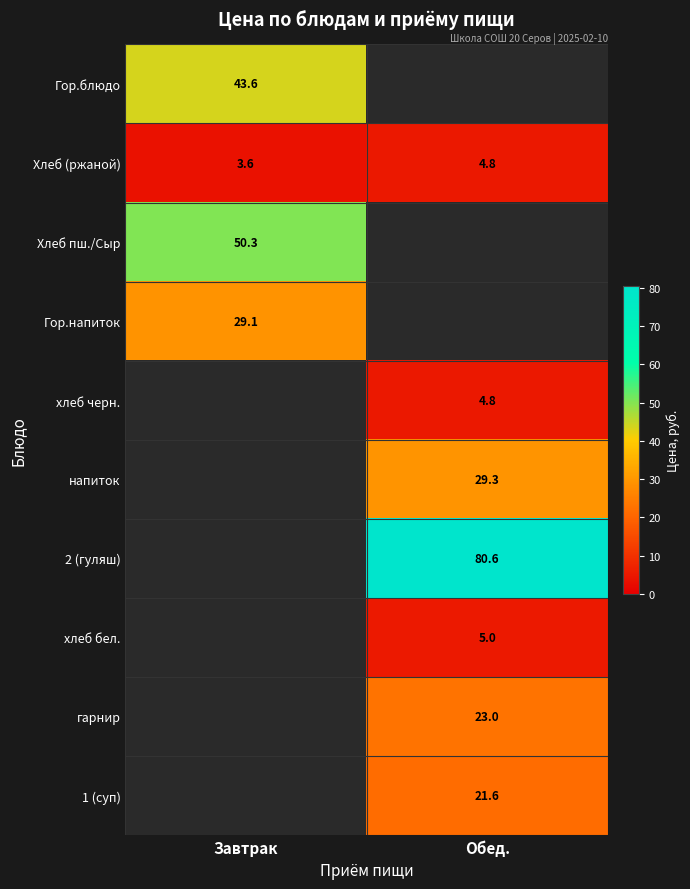

The value of Гор.напиток at Завтрак is 29.1. True or false?

True